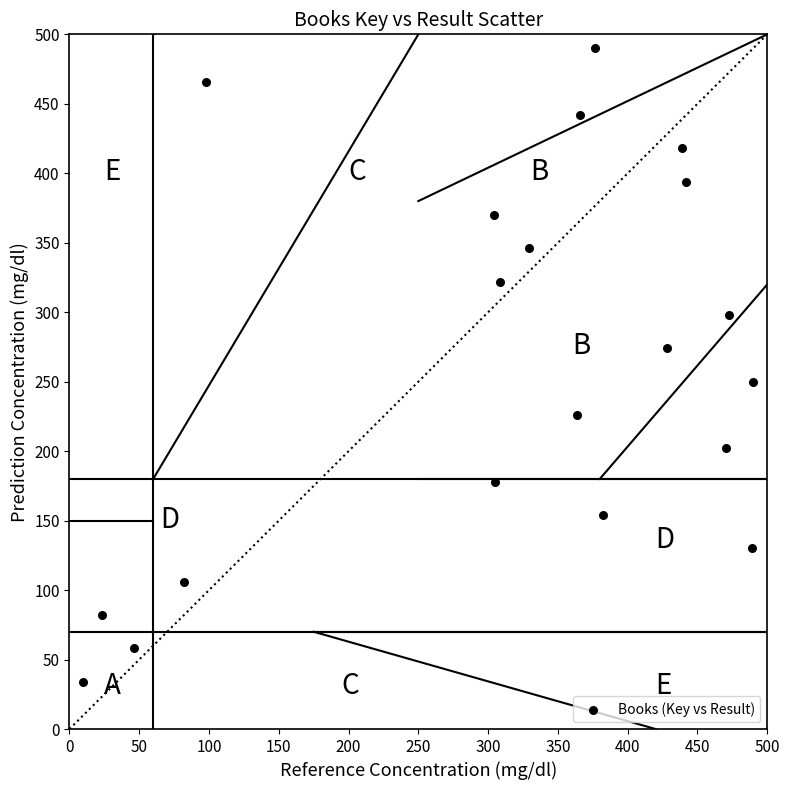

What is the range of Y values (max minus min)?

456